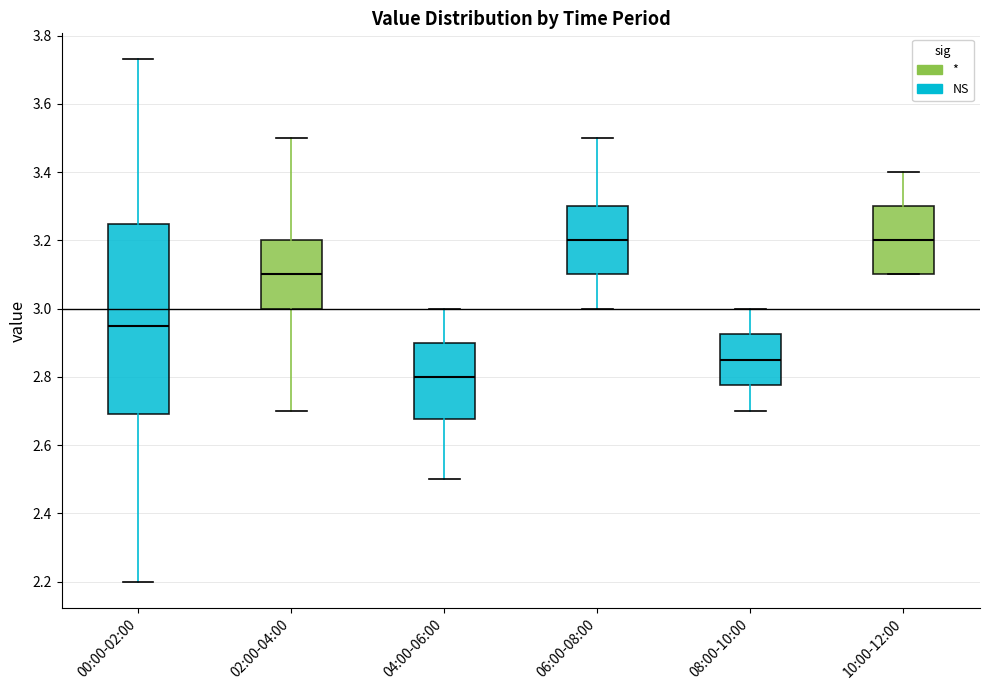

Which box is the tallest, from its lower edge to its upper edge?

00:00-02:00